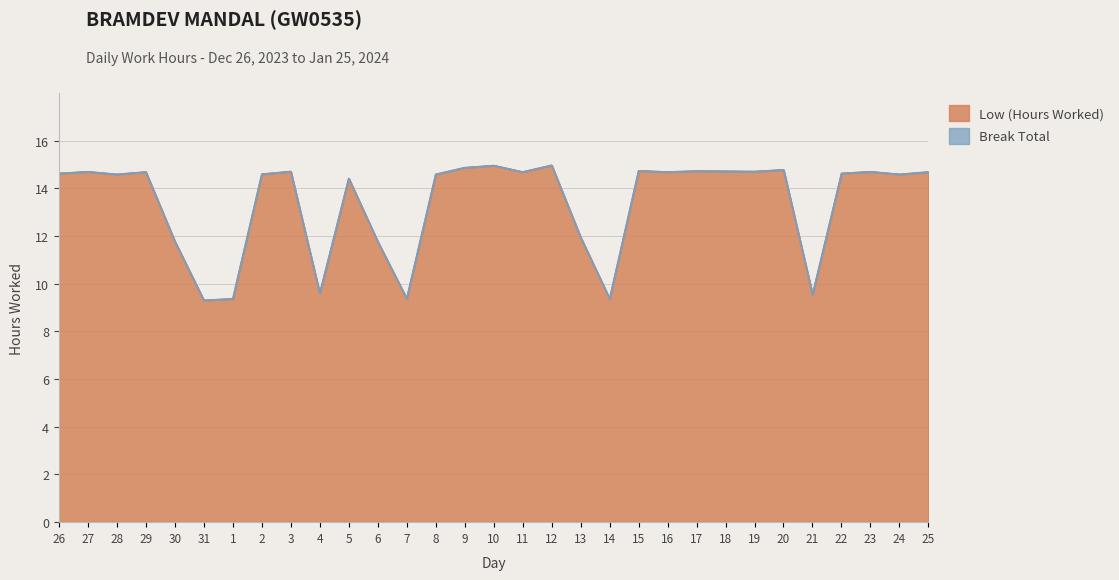

At which label is the value closest to 12?

13